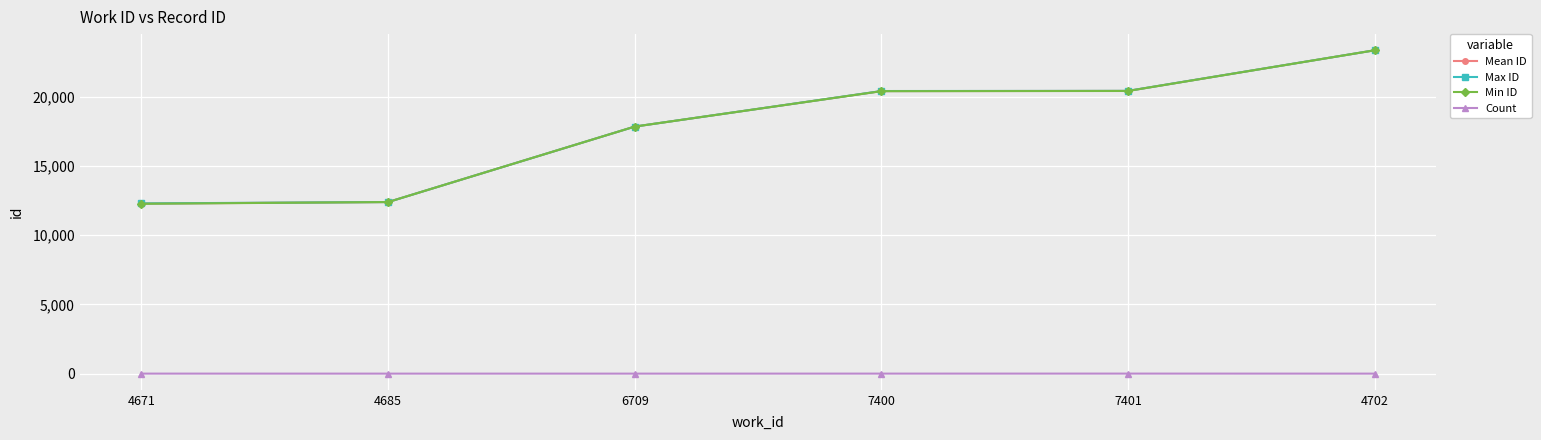

Between 6709 and 7401, which series saw the biggest shift?

Max ID